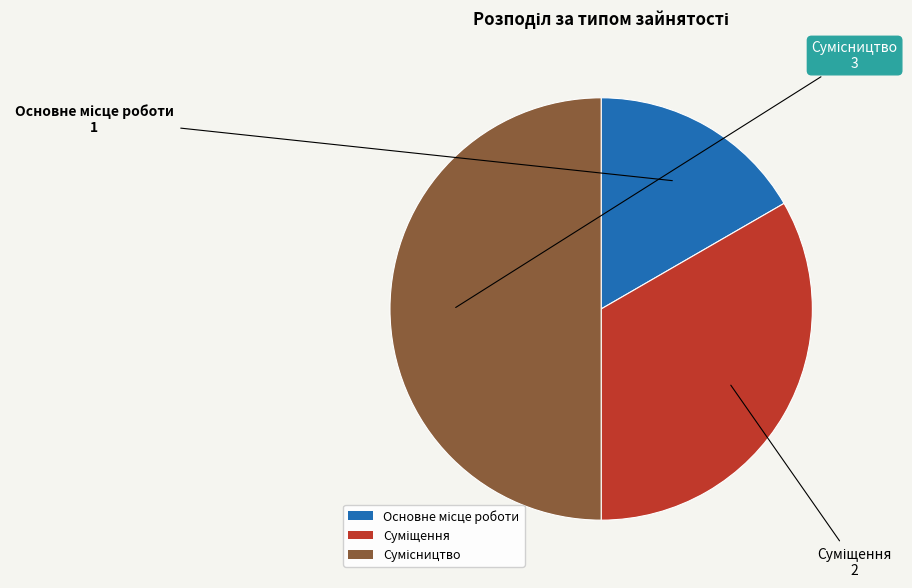

How many slices are in this pie chart?

3